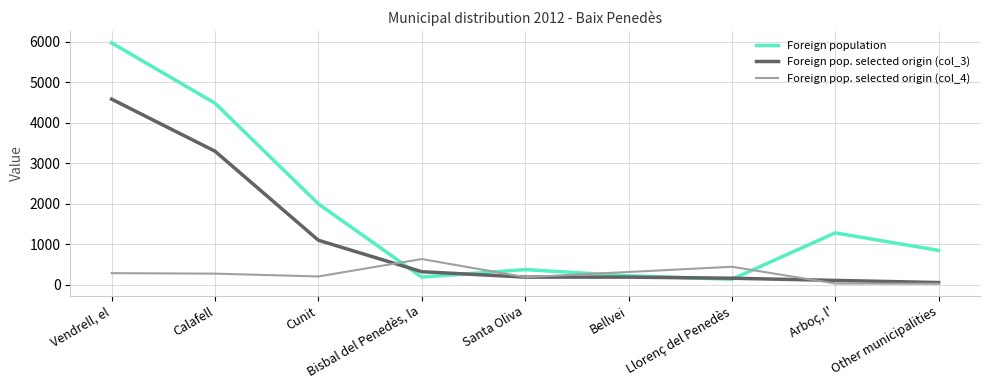

Which series has the widest spread of values?

Foreign population